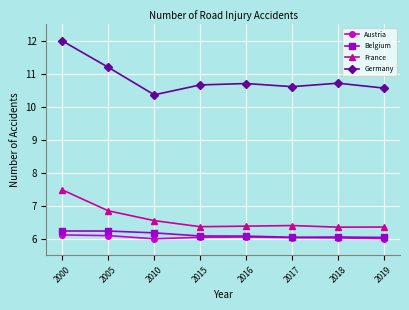

What is the value of the Germany point at the 8th from the left?

10.6